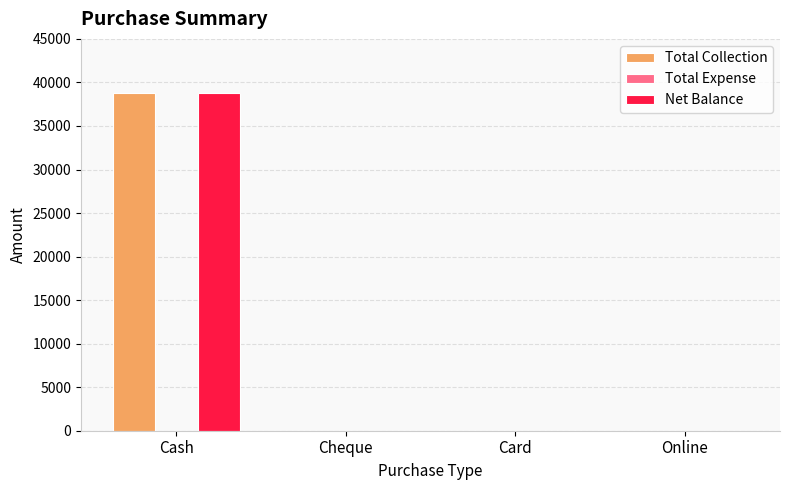

What is the sum of the Total Collection values at Cash and Online?

38799